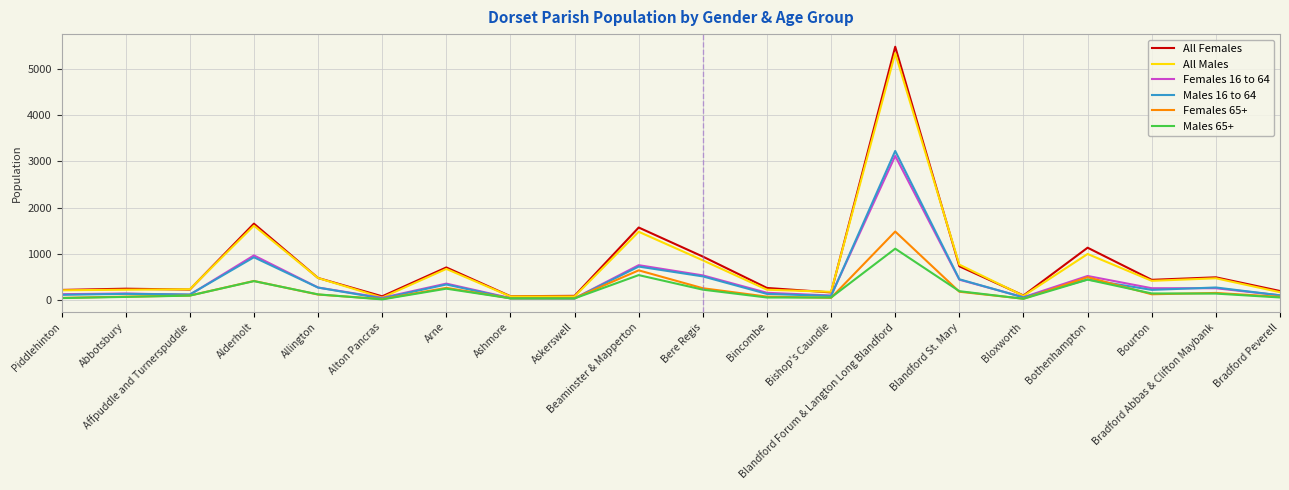

True or false: Males 16 to 64 and Females 65+ cross at least once.

True